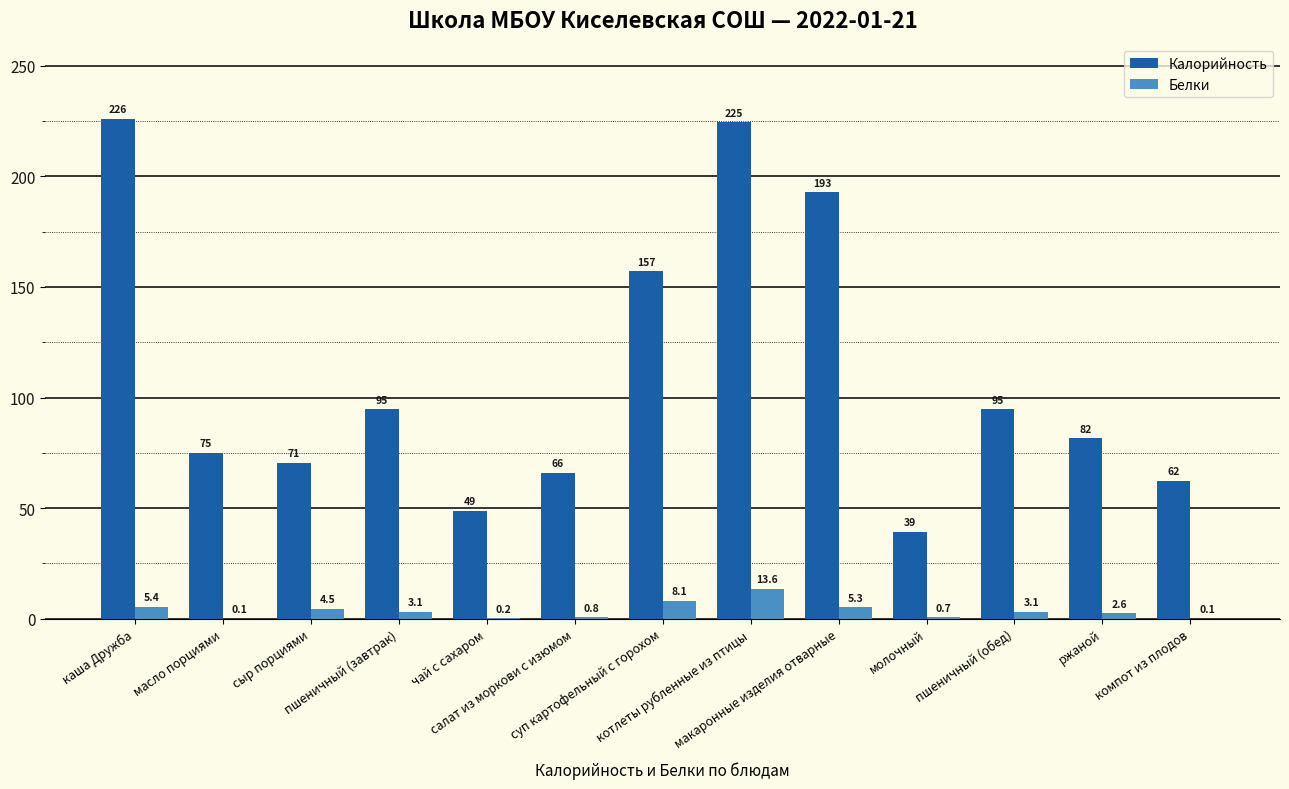

How many data points in Калорийность are above 81?

7